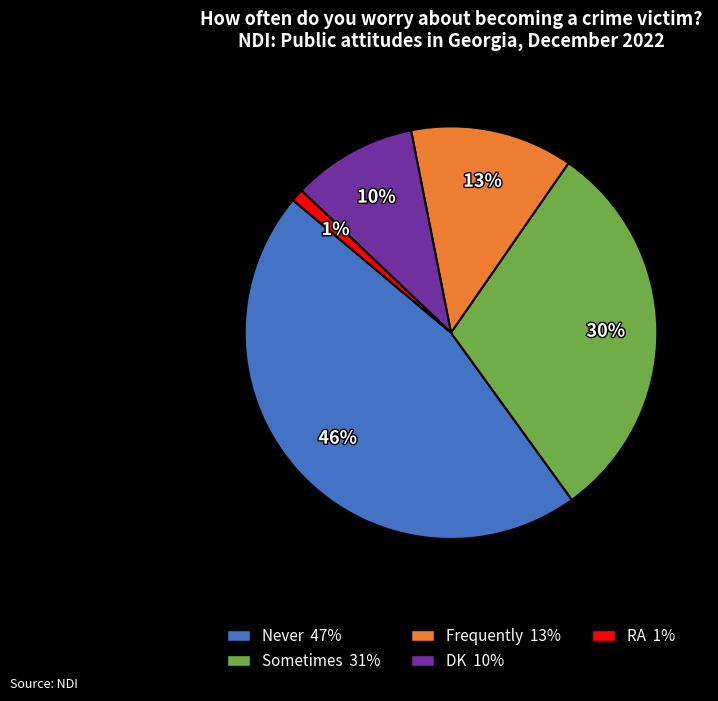

Rank the categories by value from highest to lowest.

Never, Sometimes, Frequently, DK, RA